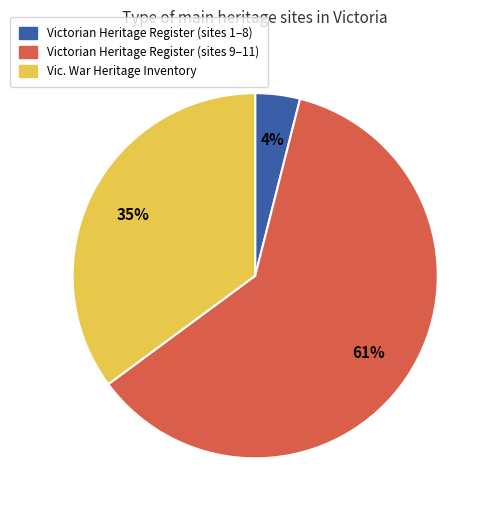

Is there a majority slice in this chart?

Yes